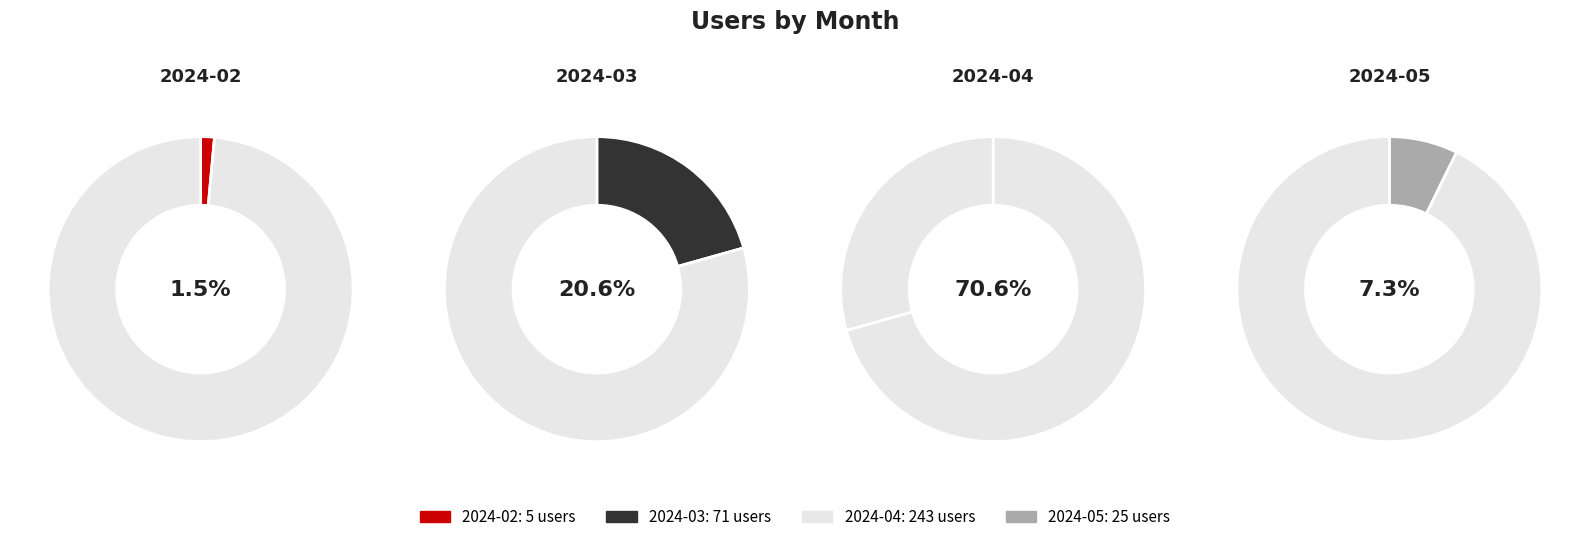

How many segments does this pie chart have?

4